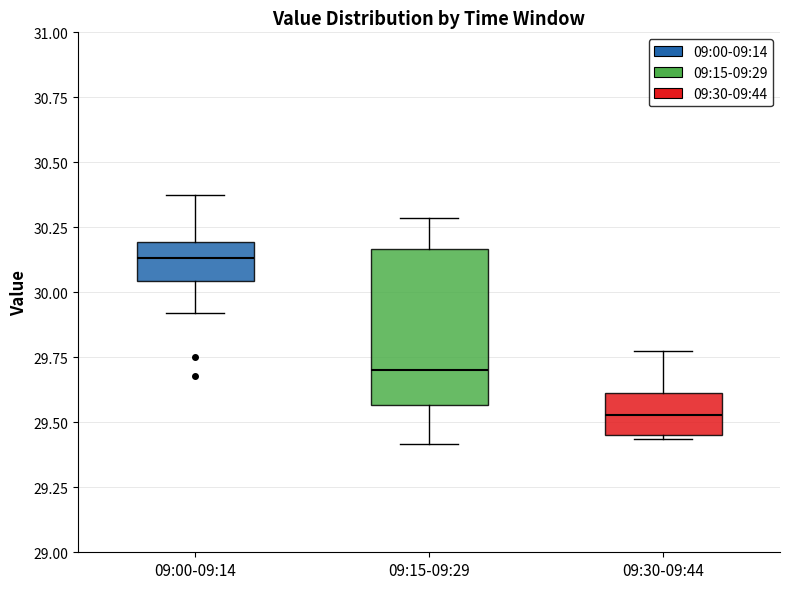

Where does the upper whisker of the box for 09:30-09:44 end on the y-axis? The values are not printed on the chart, so give them approximately, as read against the axis.

29.80